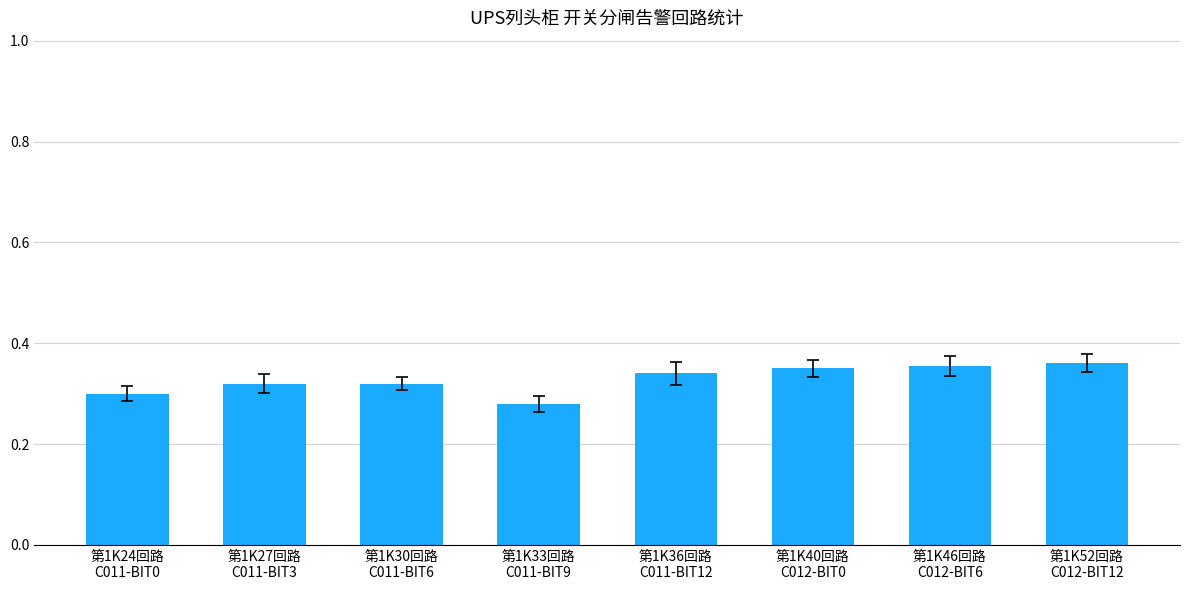

What is the sum of all values?

2.6